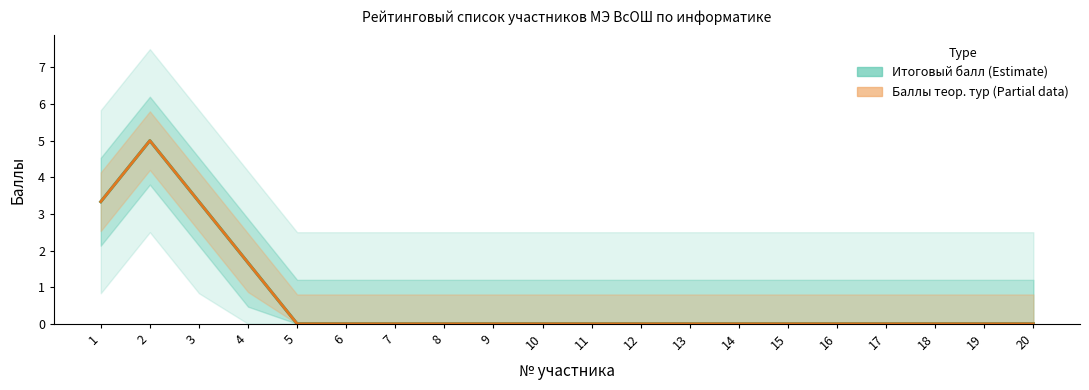

True or false: Баллы теор. тур (Partial) and Итоговый балл (Estimate) cross at least once.

False